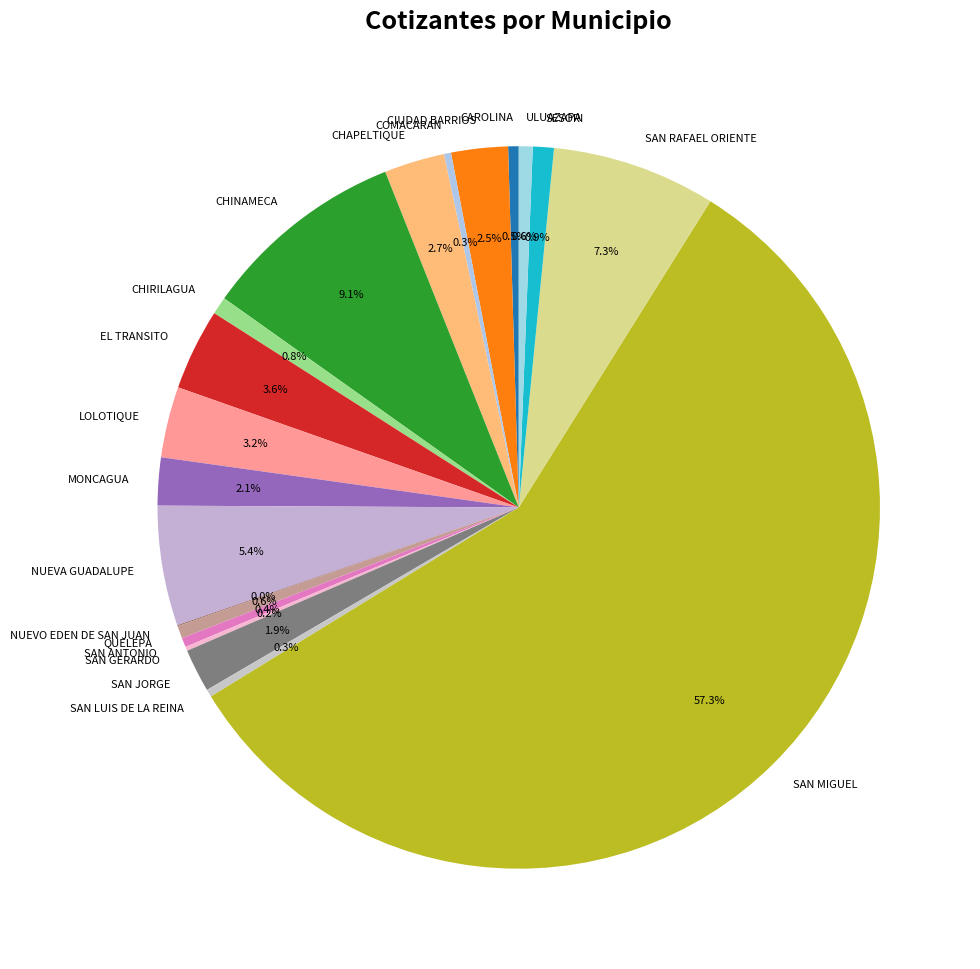

Approximately how many times larger is the value at ULUAZAPA compared to CHINAMECA?

0.1